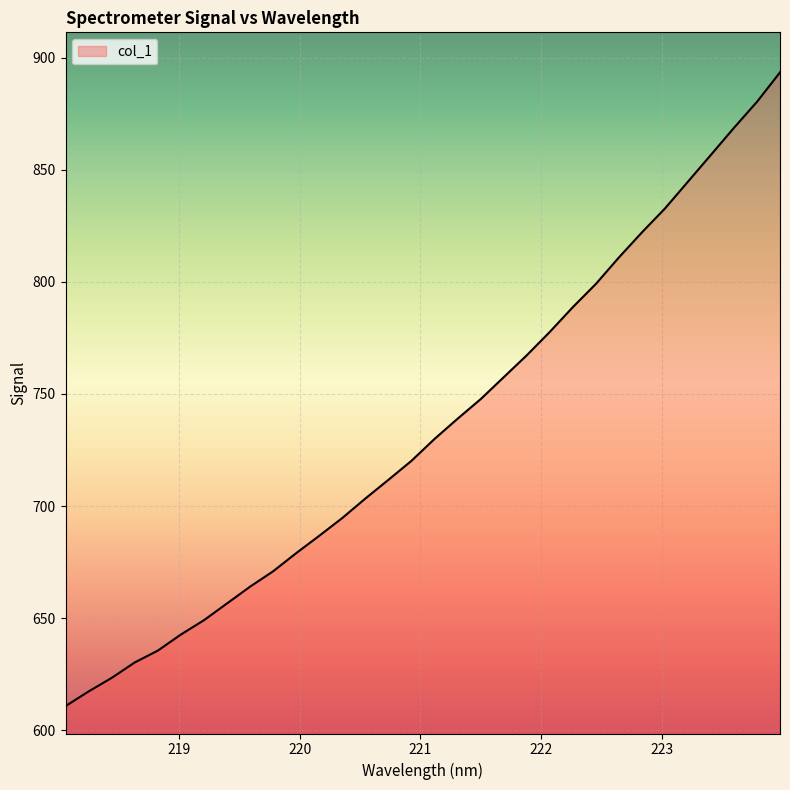

What is the average value?

734.7